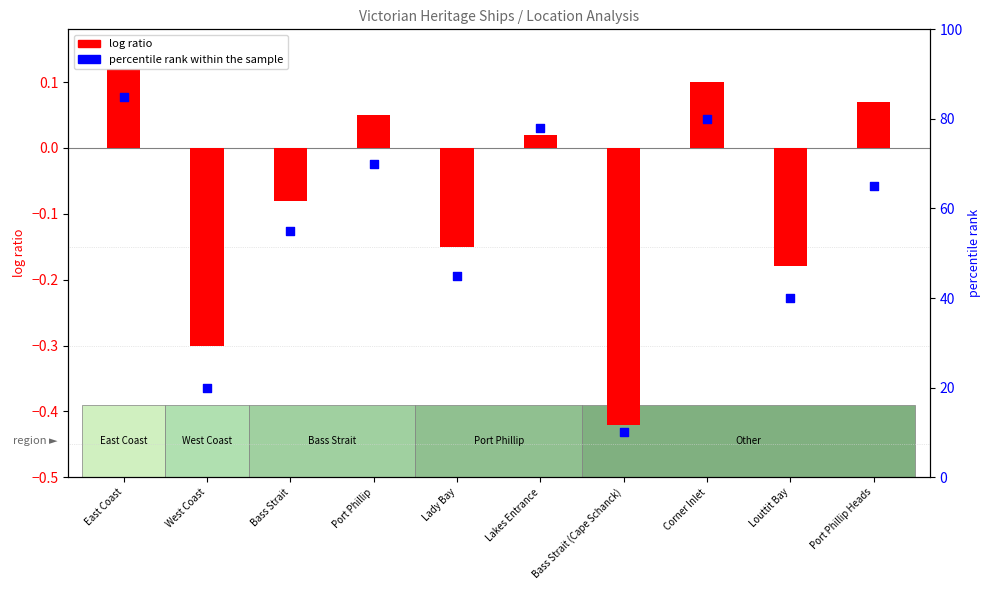

At which category is the sum across all series the highest?

East Coast